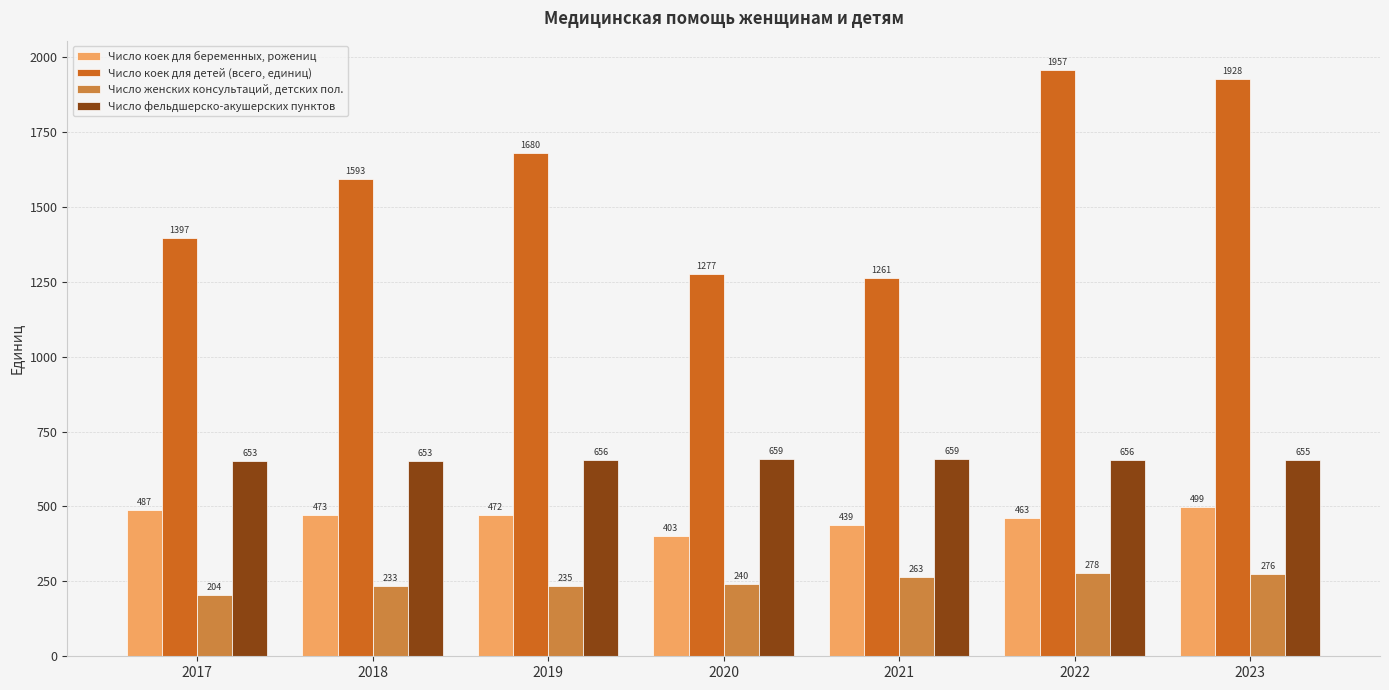

Rank the series by their maximum value, from lowest to highest.

Число женских консультаций, детских пол., Число коек для беременных, рожениц, Число фельдшерско-акушерских пунктов, Число коек для детей (всего, единиц)